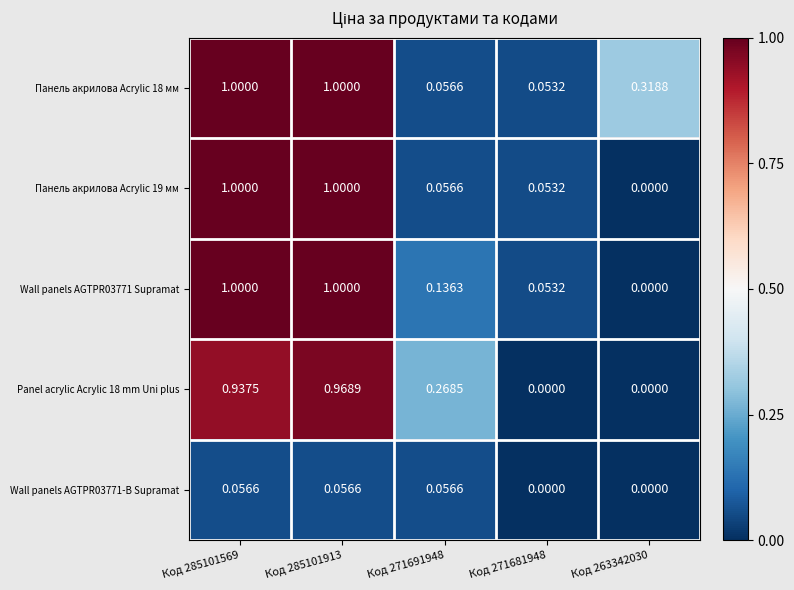

Is the value of Panel acrylic Acrylic 18 mm Uni plus at Код 285101569 greater than the value of Панель акрилова Acrylic 19 мм at Код 263342030?

Yes